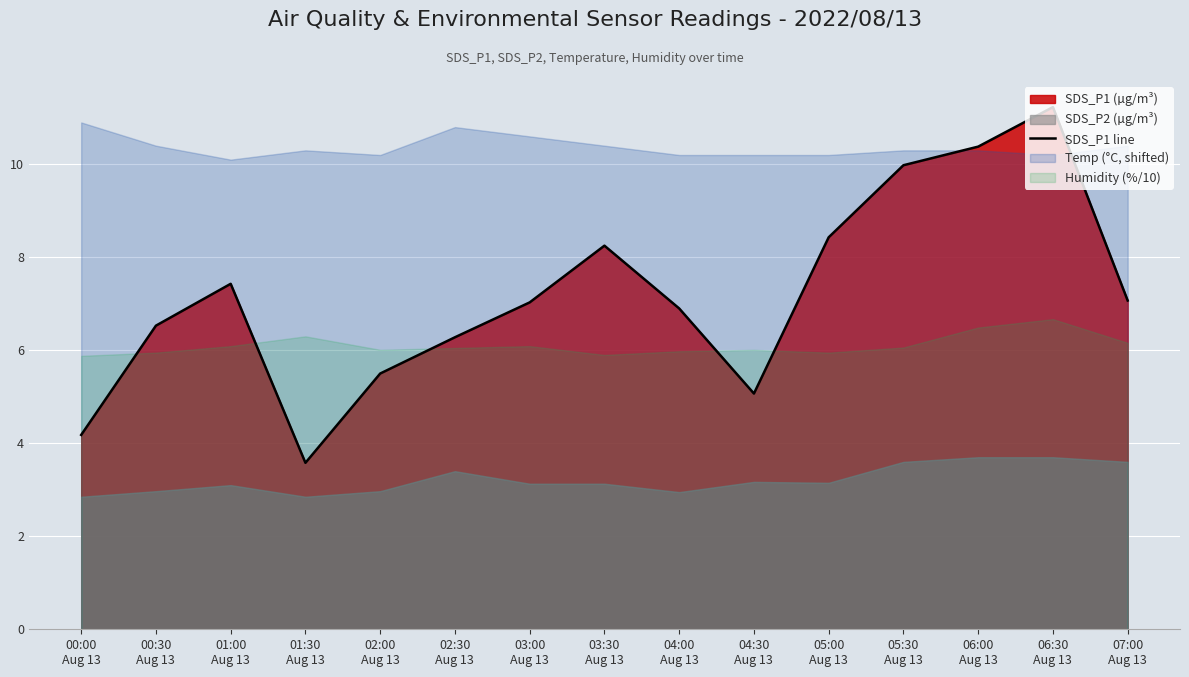

True or false: the data shows 13.2 at 01:00
Aug 13.

False